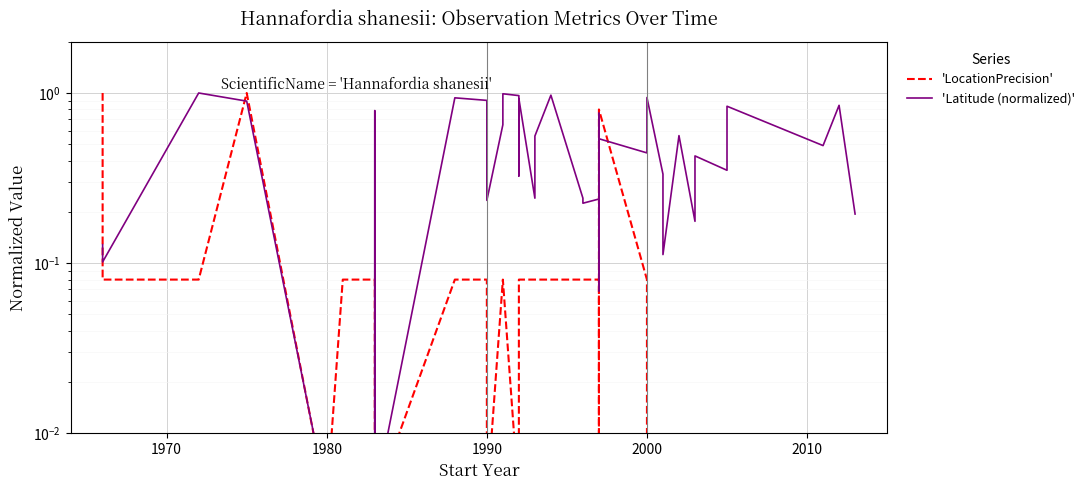

True or false: 'Latitude (normalized)' and 'LocationPrecision' cross at least once.

True